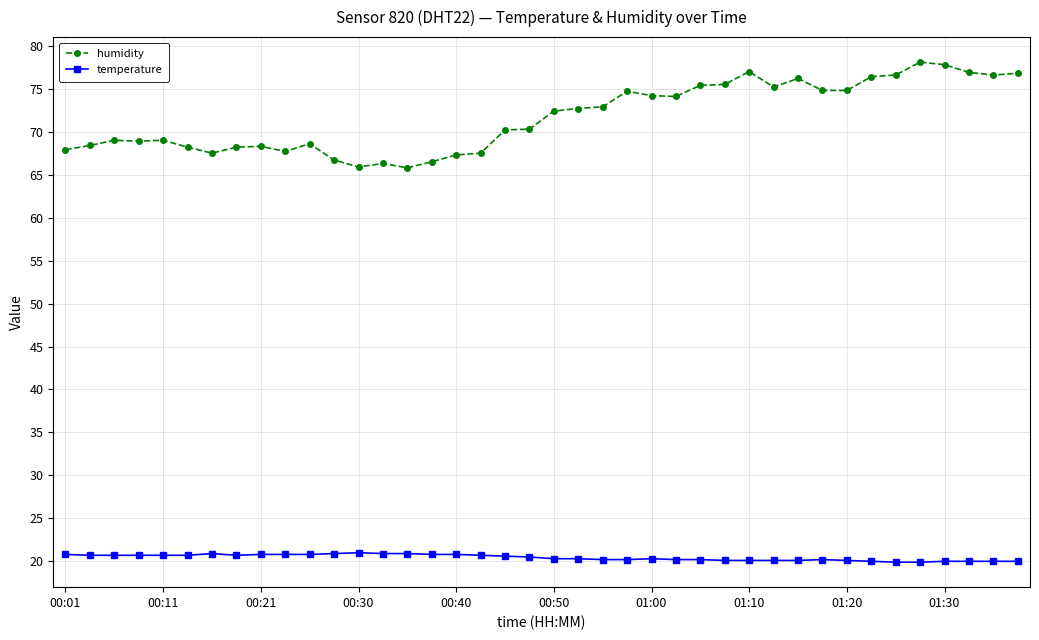

List the series in order of their overall mean, highest first.

humidity, temperature